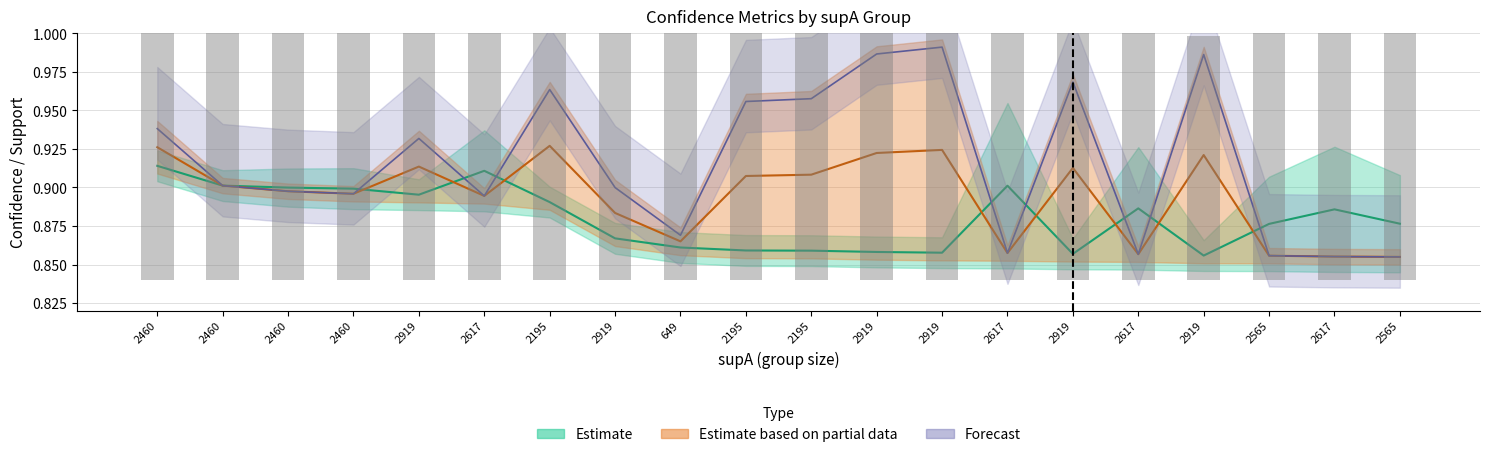

The condAB series shows 0.6 at 649. True or false?

False